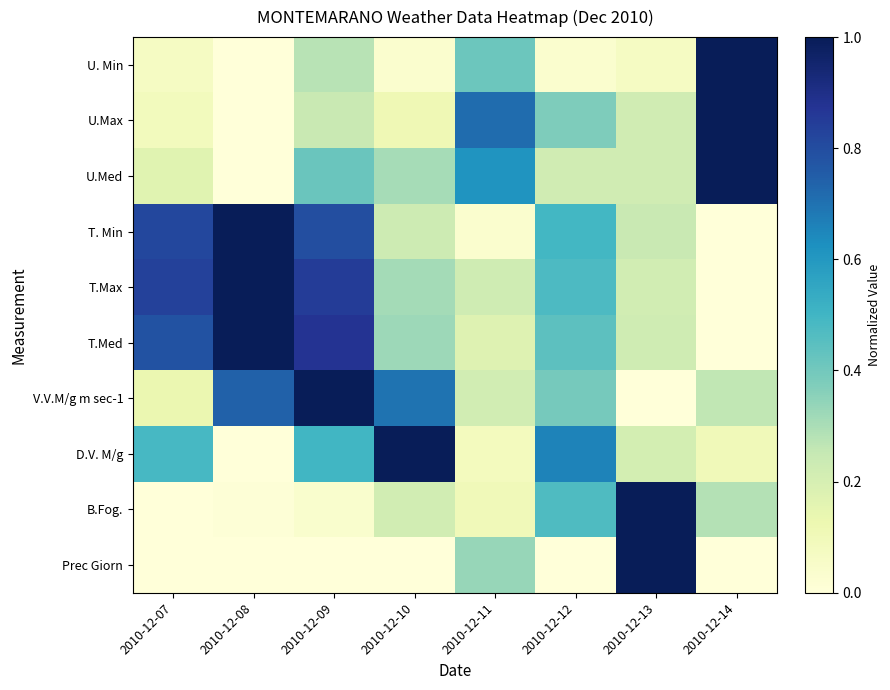

At 2010-12-08, list the series in order from smallest to largest.

U. Min, U.Max, U.Med, D.V. M/g, Prec Giorn, B.Fog., V.V.M/g m sec-1, T. Min, T.Max, T.Med